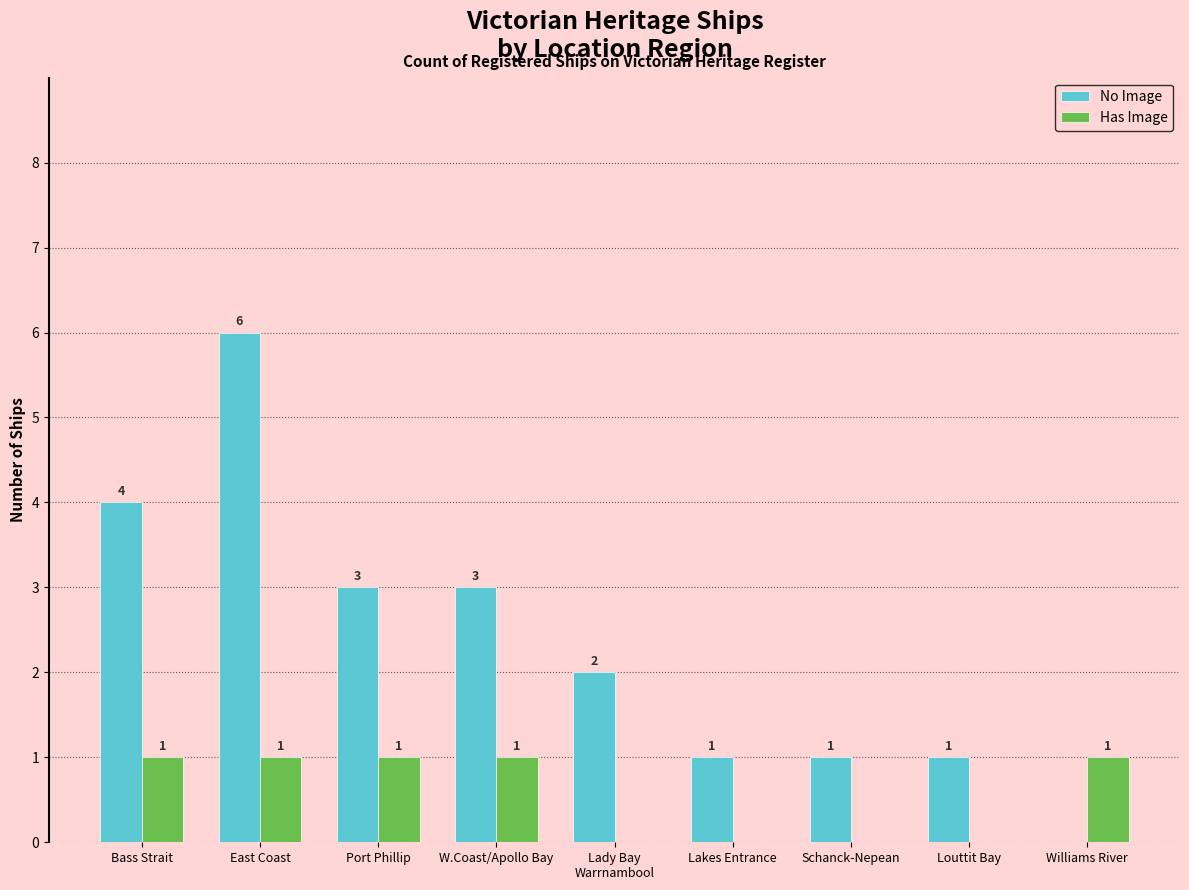

Which series changed the most between East Coast and Schanck-Nepean?

No Image